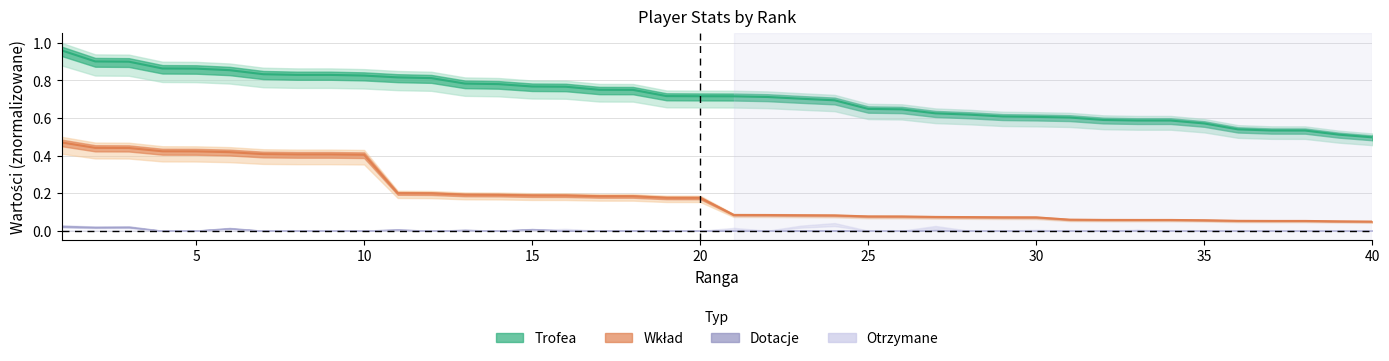

True or false: Trofea has more than 2 points higher than both neighbors.

False